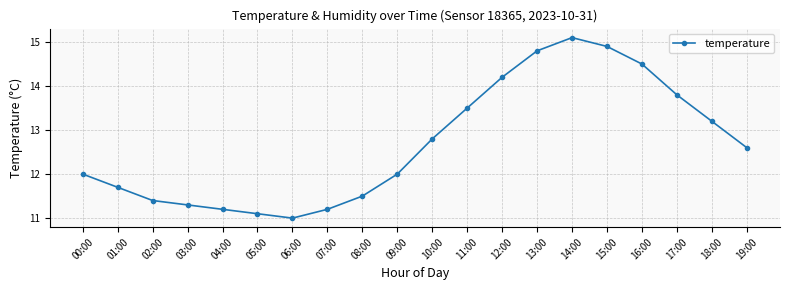

What is the label of the 16th point from the left?

15:00